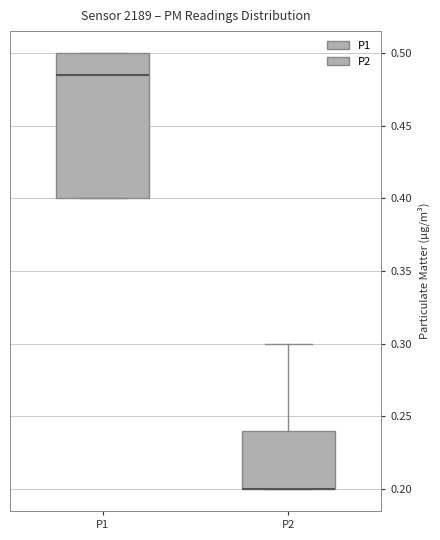

Comparing the boxes themselves (not the whiskers), which one is the tallest?

P1